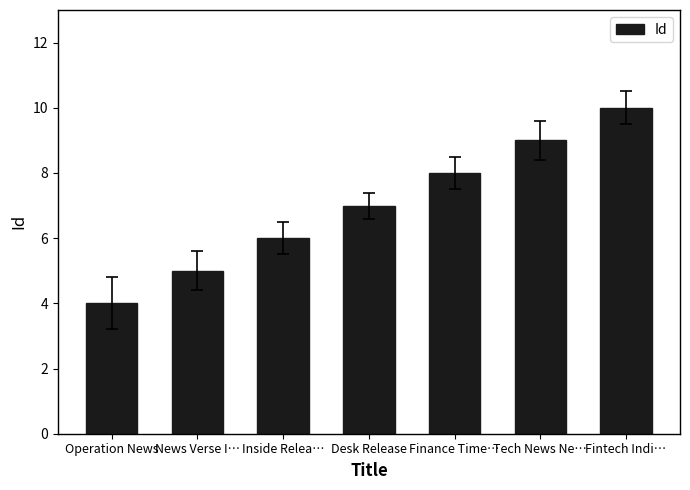

What is the average value?

7